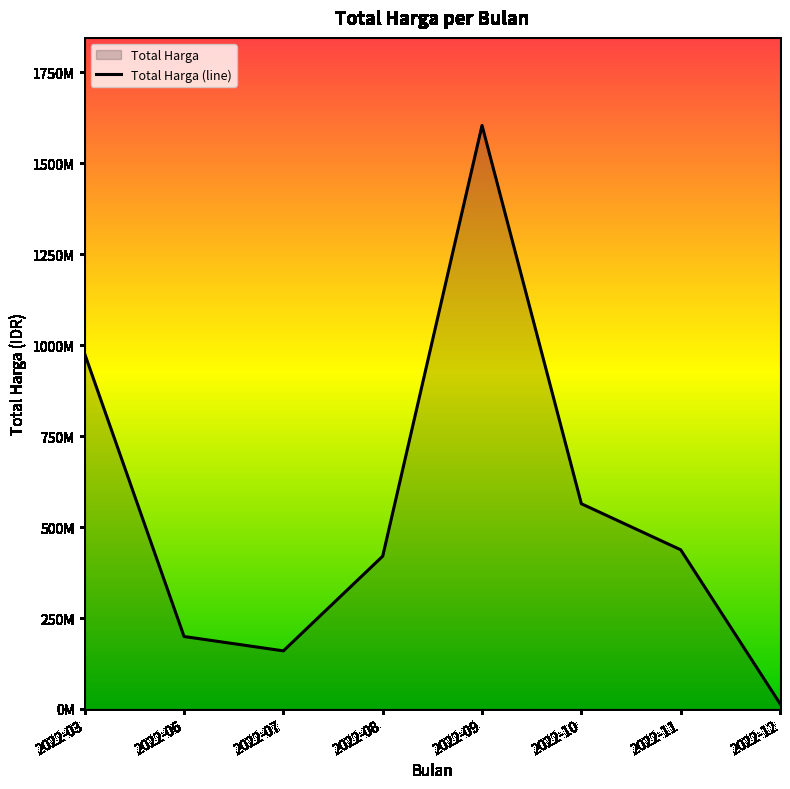

What is the change in value from 2022-03 to 2022-11?

-538170025